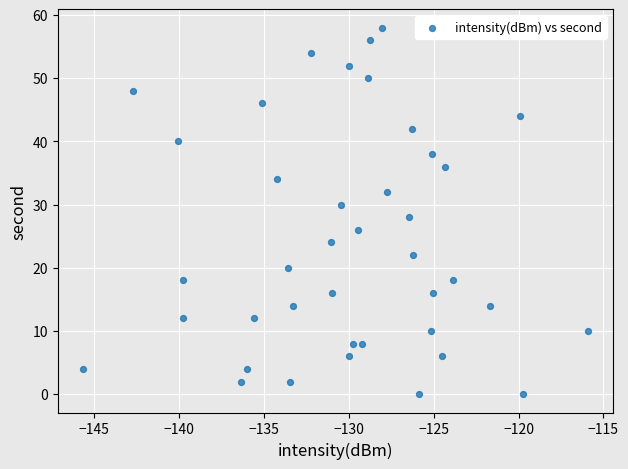

What is the range of Y values (max minus min)?

58